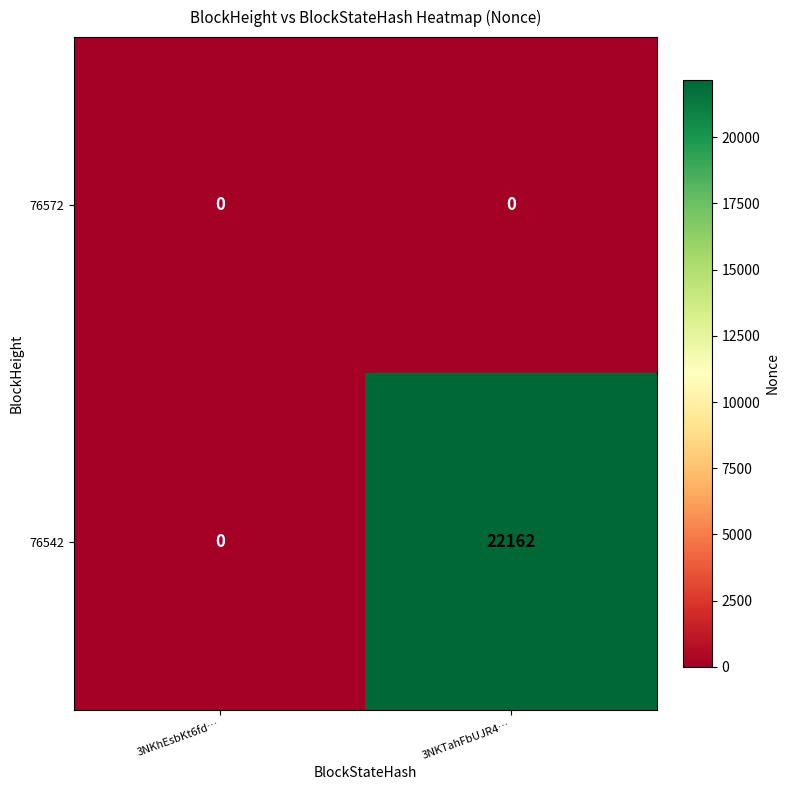

Reading left to right, transcribe all the data shown in this chart.

76572: 0	0
76542: 0	22162